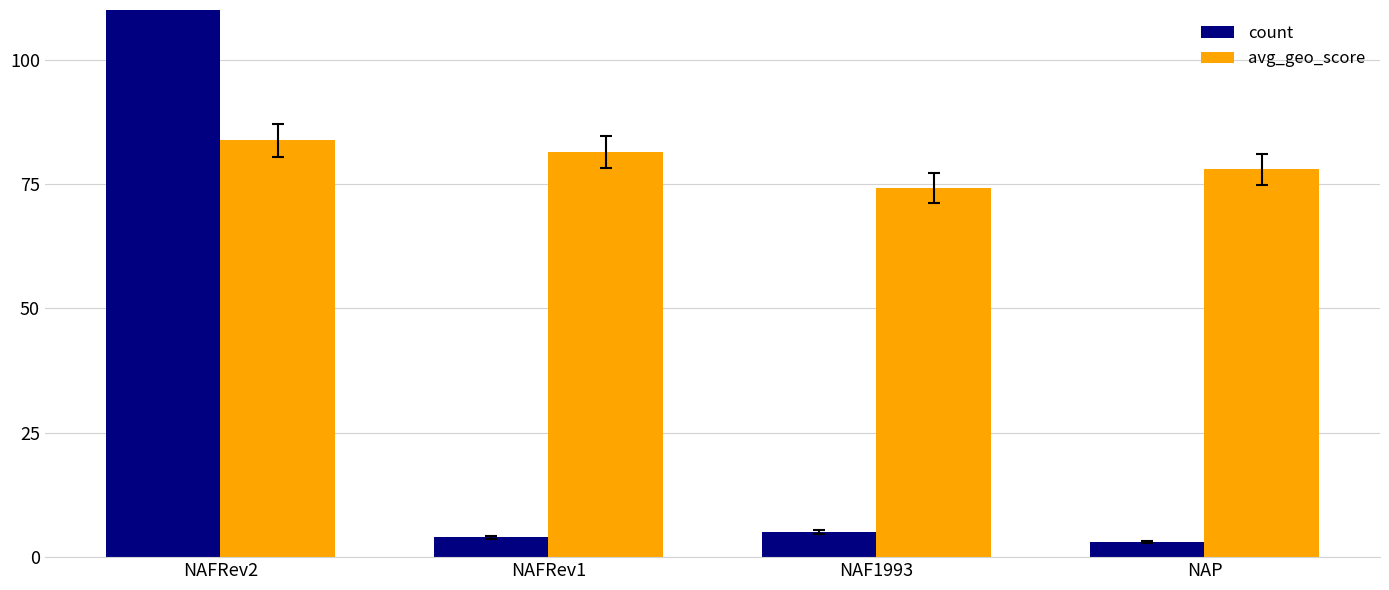

At NAF1993, list the series in order from smallest to largest.

count, avg_geo_score